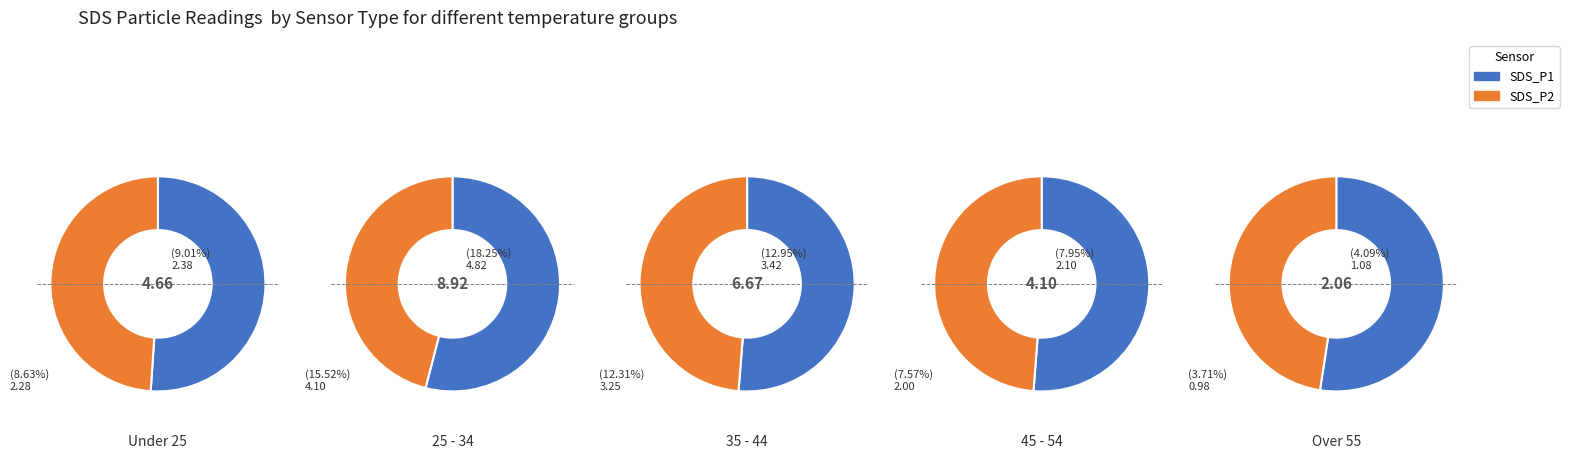

How many segments does this pie chart have?

10